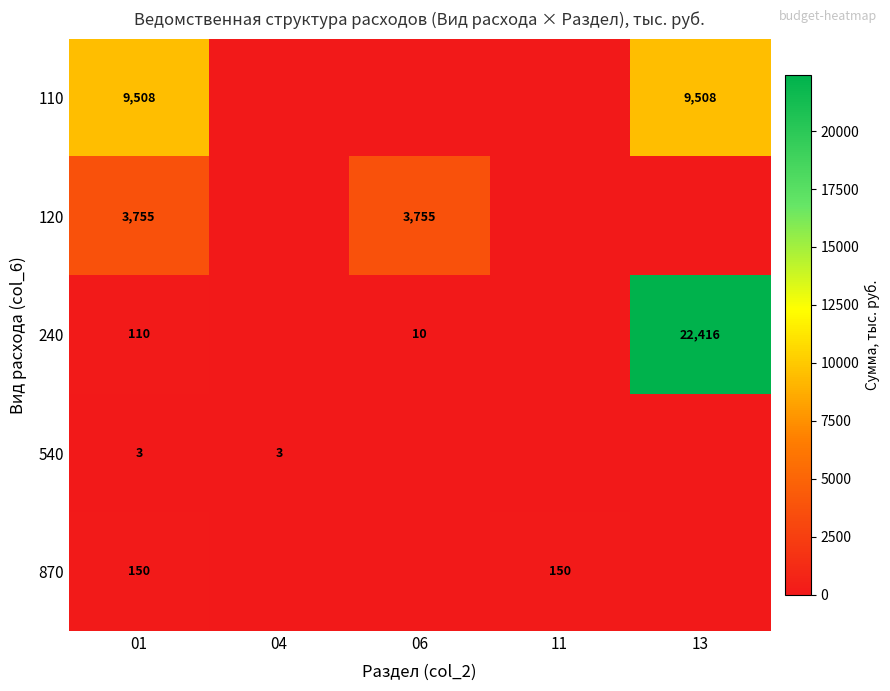

What is the spread (max minus min) of values at 01?

9505